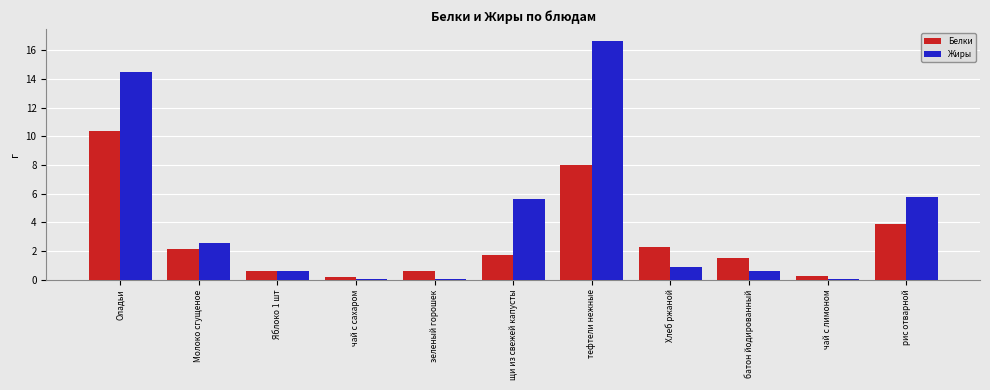

At which label does Жиры reach its peak?

тефтели нежные